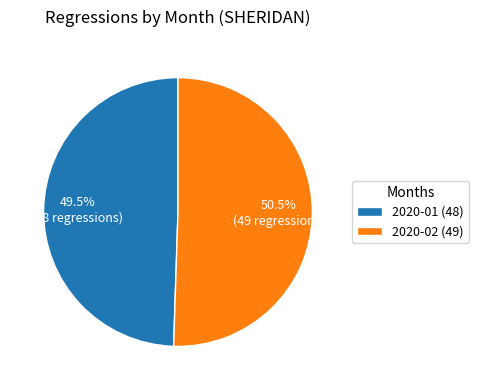

What is the ratio of the value at 2020-01 (48) to the value at 2020-02 (49)?

1.0